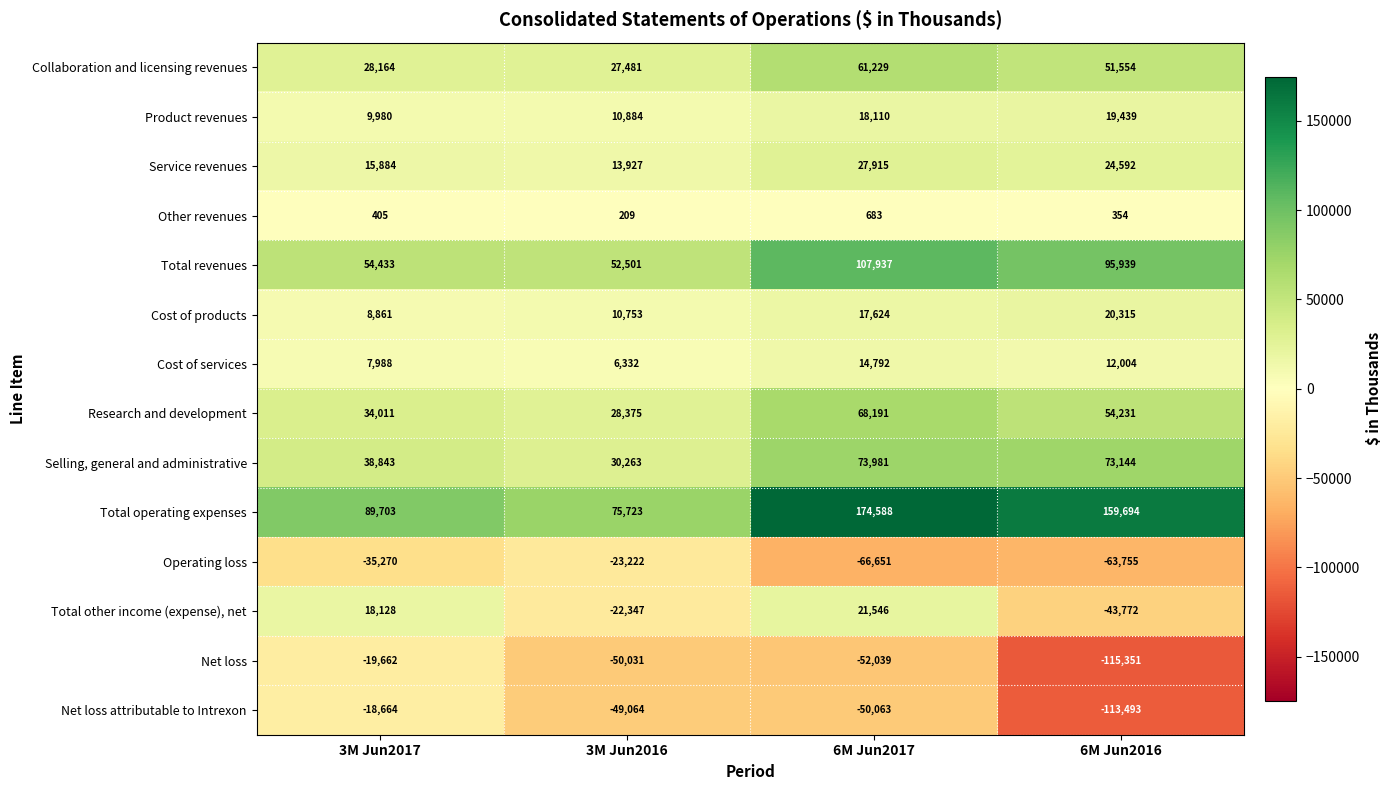

Count the number of data series in this chart.

14